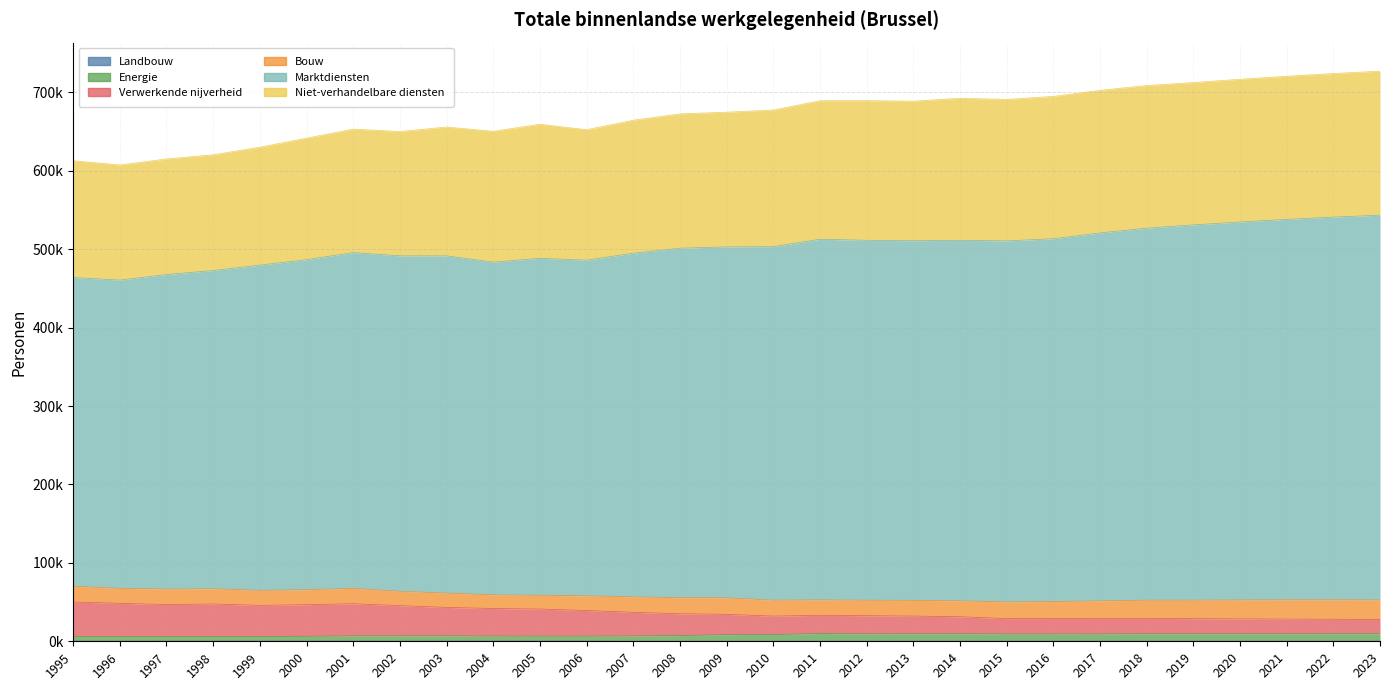

Between 1998 and 2000, which is larger?

2000